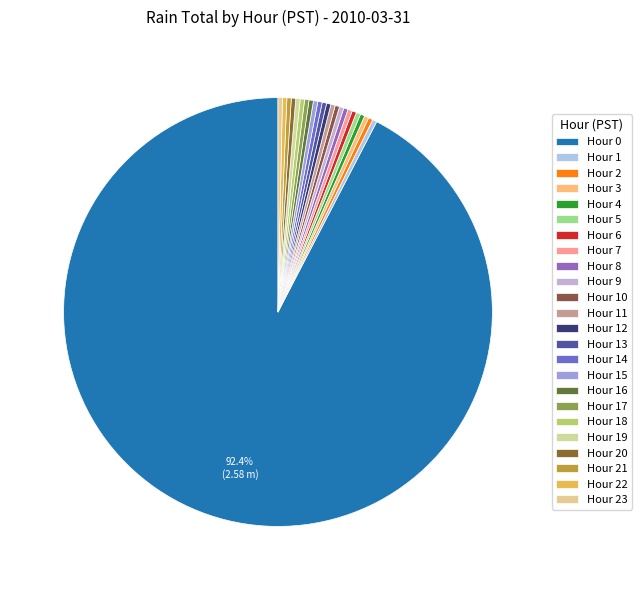

The Hour 12 slice represents 0% of the pie. True or false?

True